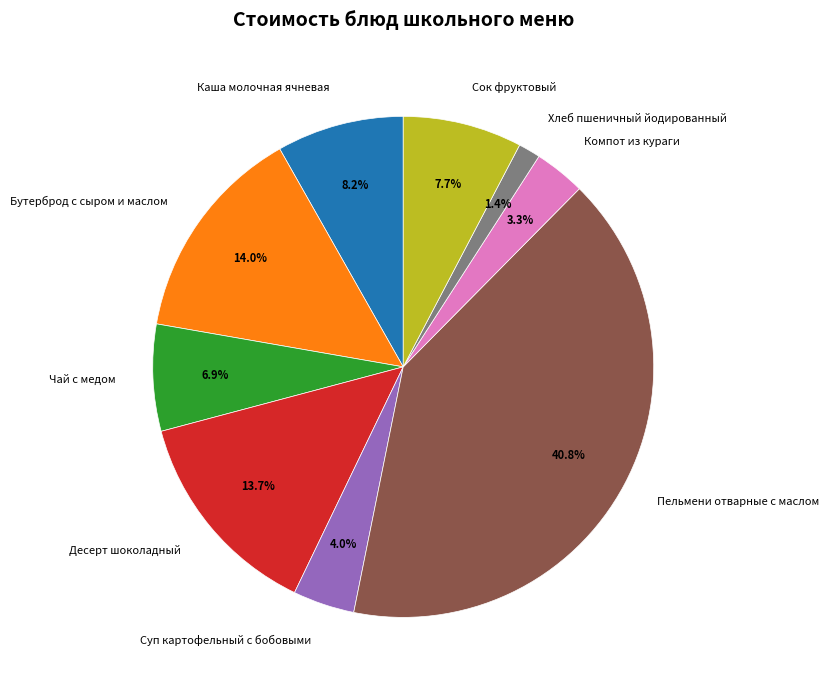

Count the number of slices in the pie.

9